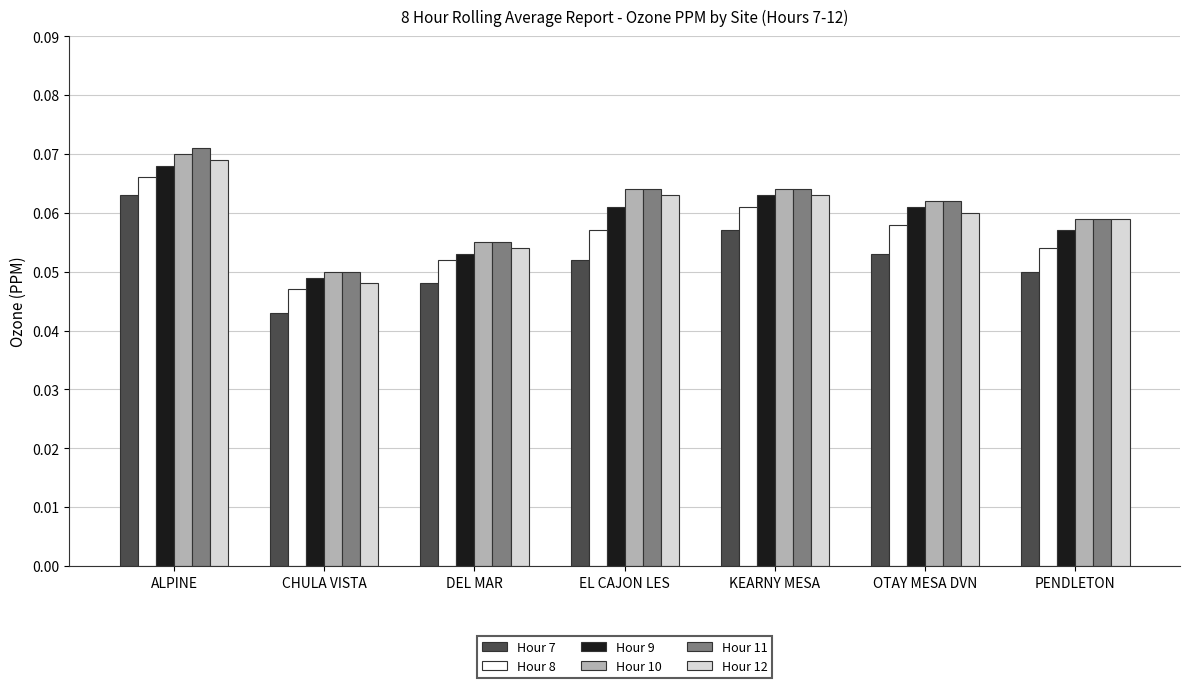

Which series changed the most between CHULA VISTA and KEARNY MESA?

Hour 12